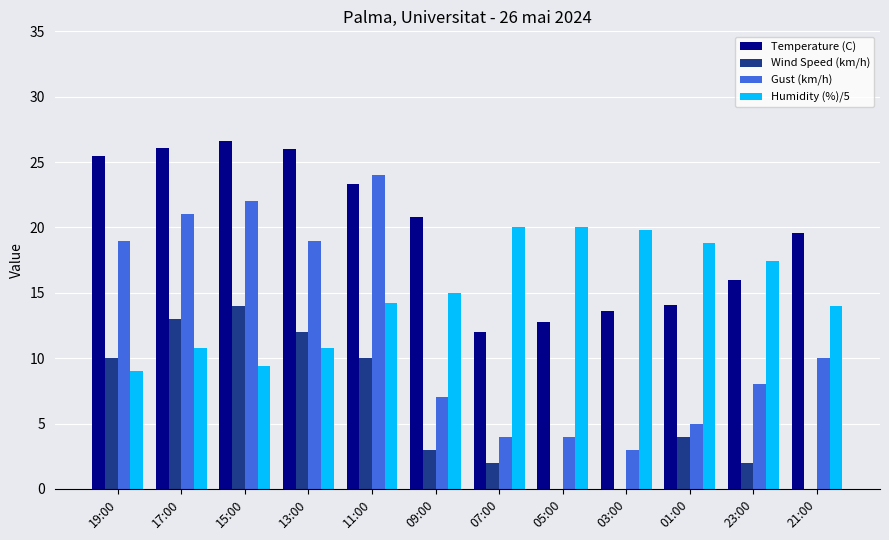

What is the approximate value of Humidity (%)/5 at 15:00?

9.4